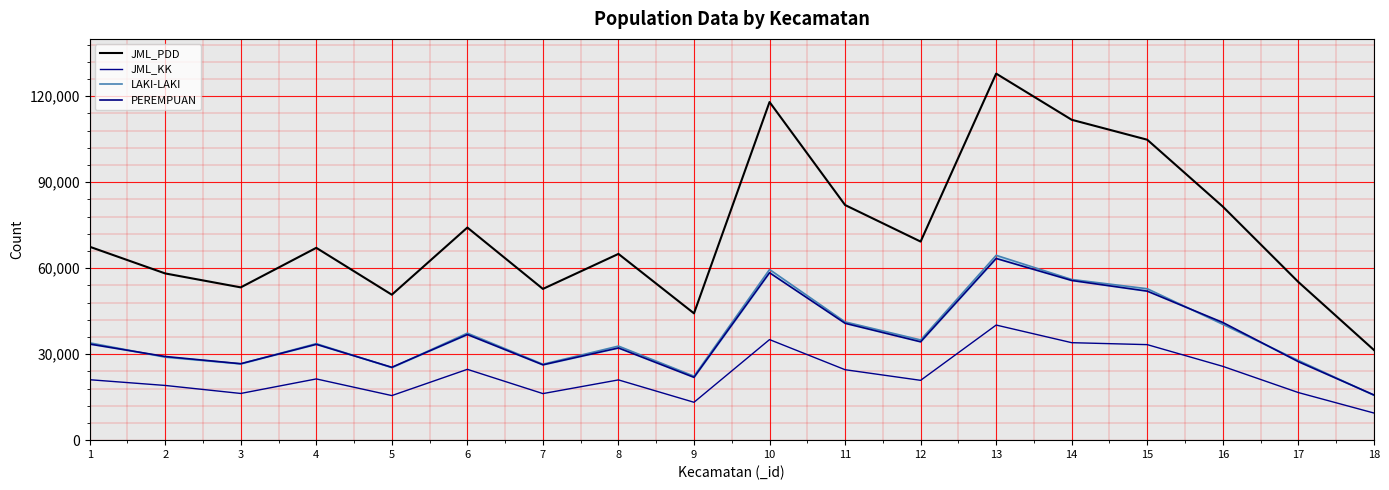

True or false: JML_KK and JML_PDD intersect in this chart.

False